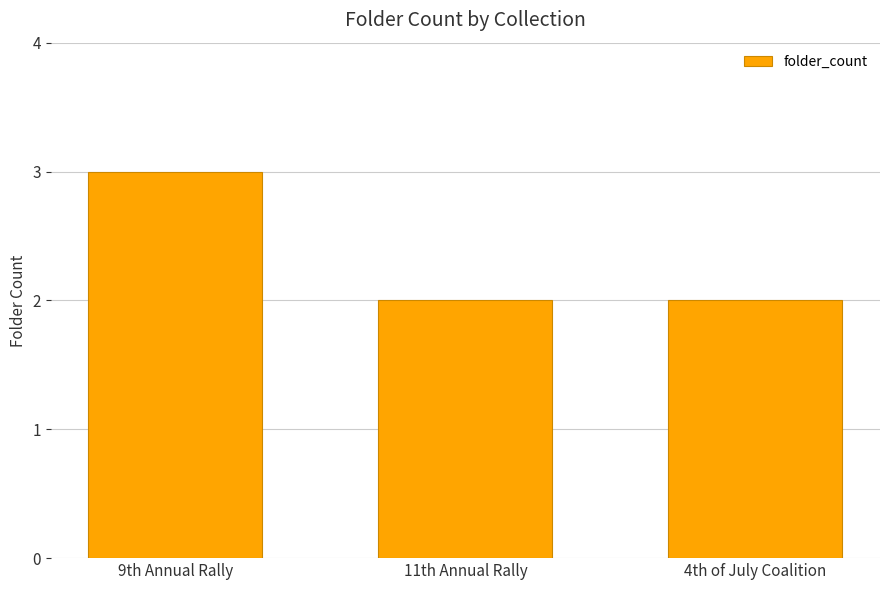

Are the bars grouped side by side (vs. stacked)?

No